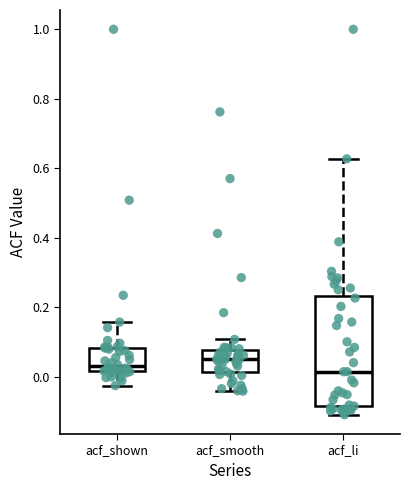

Reading left to right, read every box against the y-axis: the position of its median line, the range the box covers, and the ends of its whiskers. The values are not printed on the chart, so give them approximately, as read against the axis.

acf_shown: median 0.04, box 0.02 to 0.08, whiskers -0.02 to 0.16
acf_smooth: median 0.04, box 0.02 to 0.08, whiskers -0.04 to 0.10
acf_li: median 0.02, box -0.08 to 0.24, whiskers -0.10 to 0.62